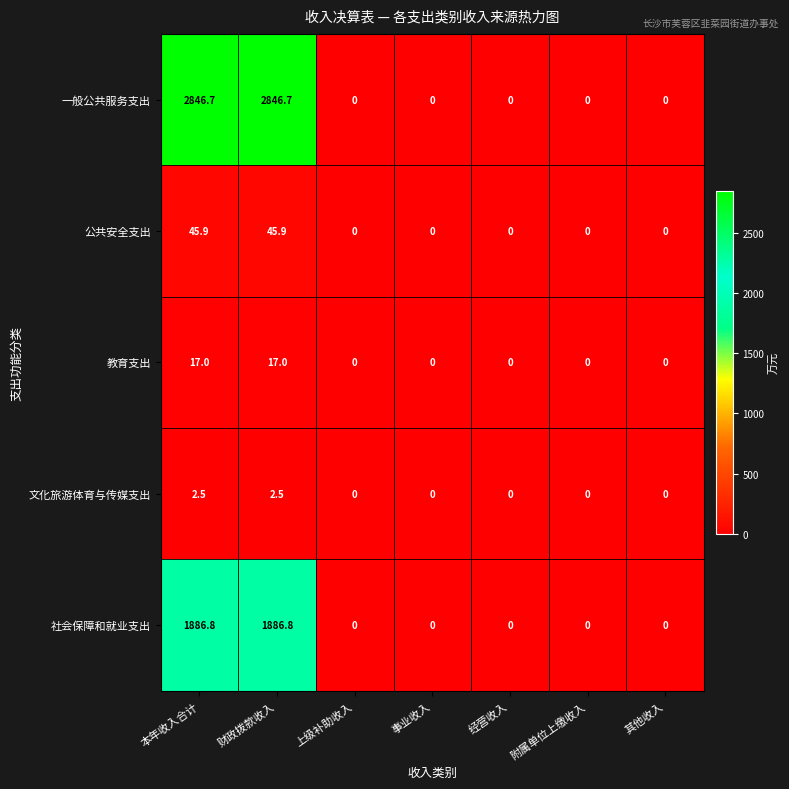

Between 财政拨款收入 and 其他收入, which series saw the biggest shift?

一般公共服务支出